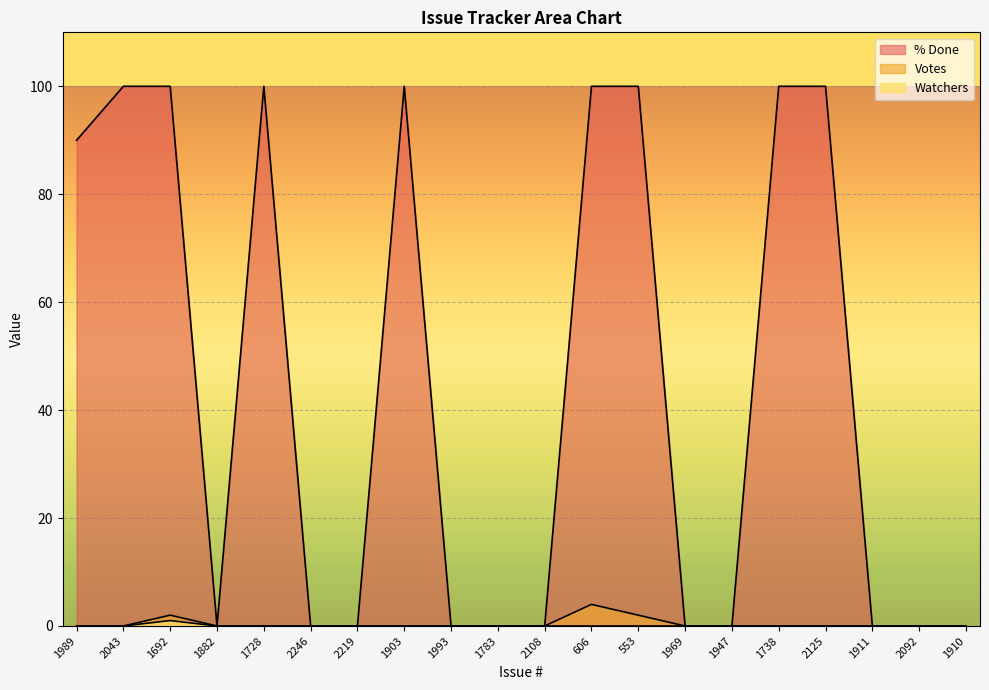

What is the greatest value displayed?

100